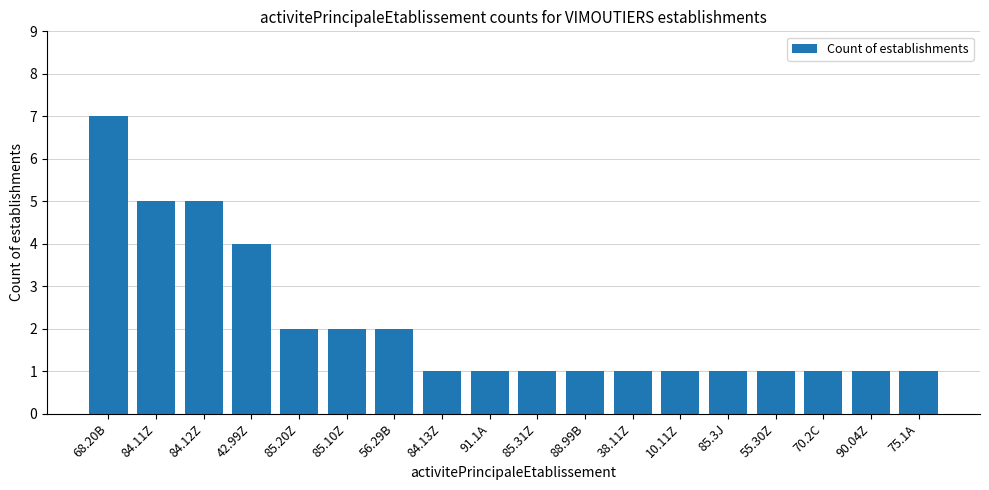

Count the number of data series in this chart.

1